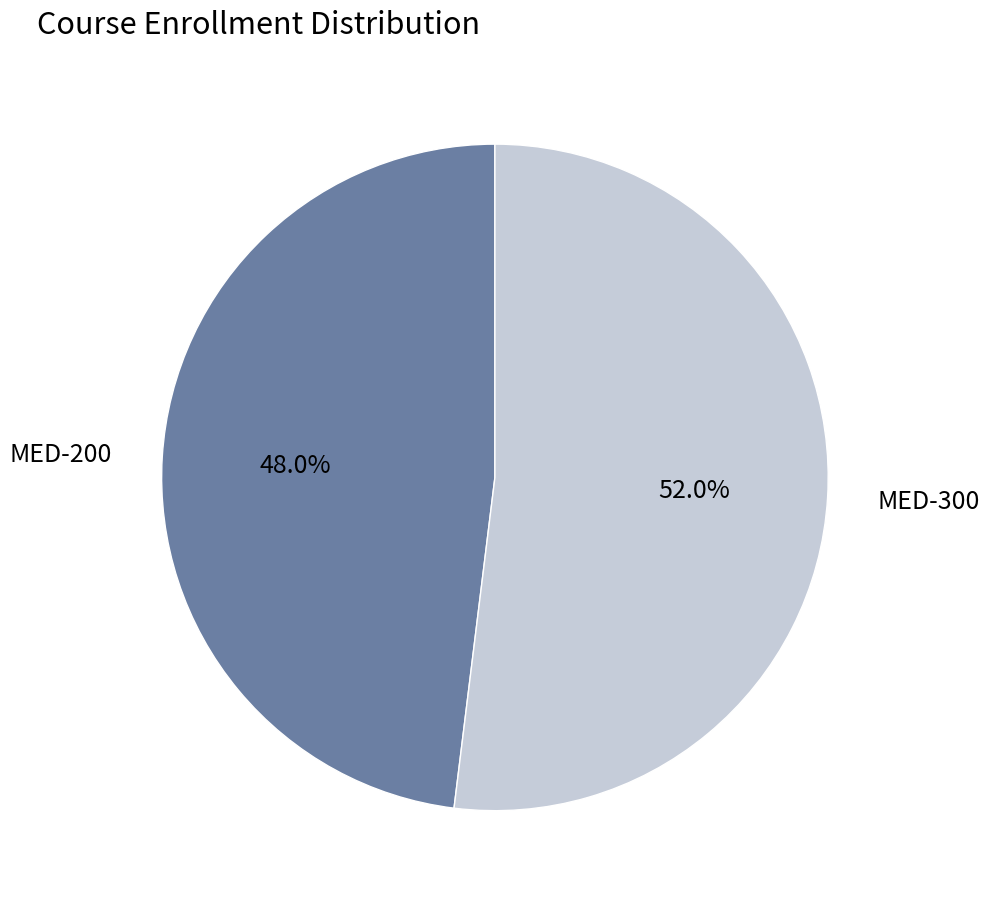

Rank the categories by value from highest to lowest.

MED-300, MED-200